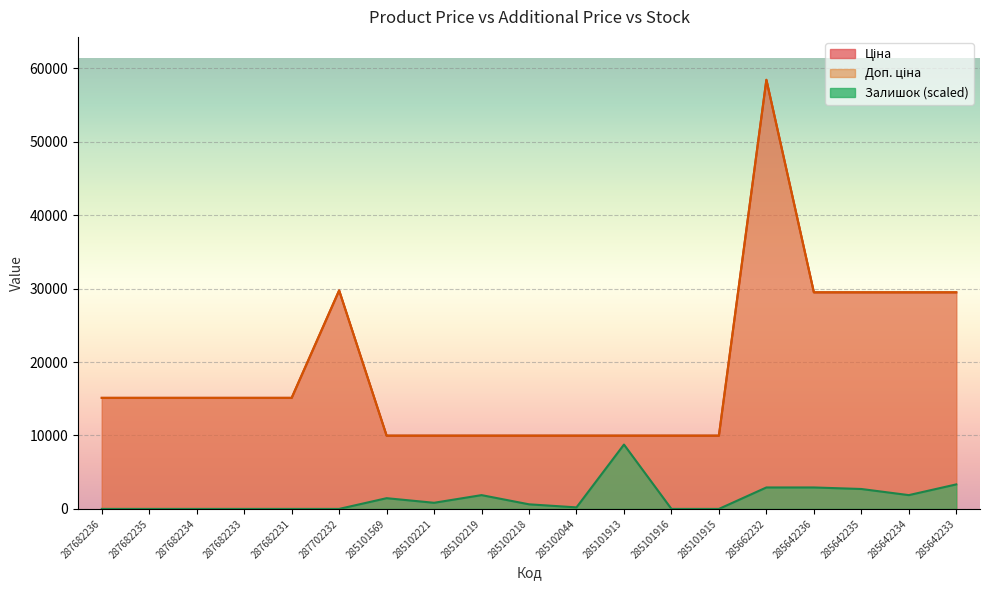

How many values in the Доп. ціна series exceed 15120?

6